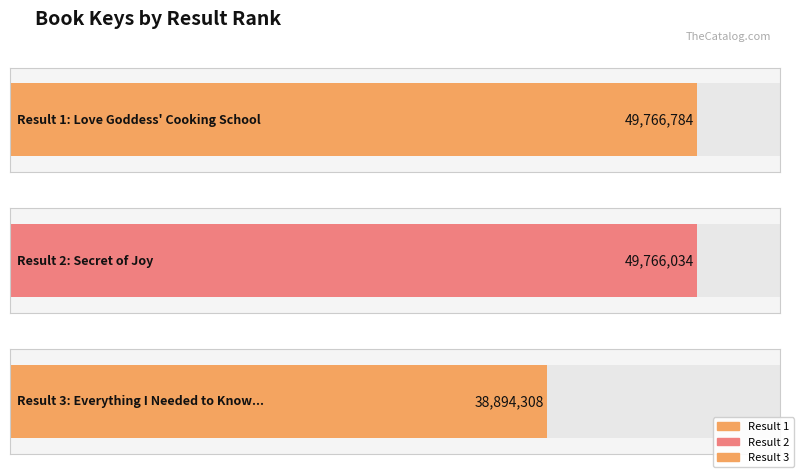

Which category has the highest value across all series?

1